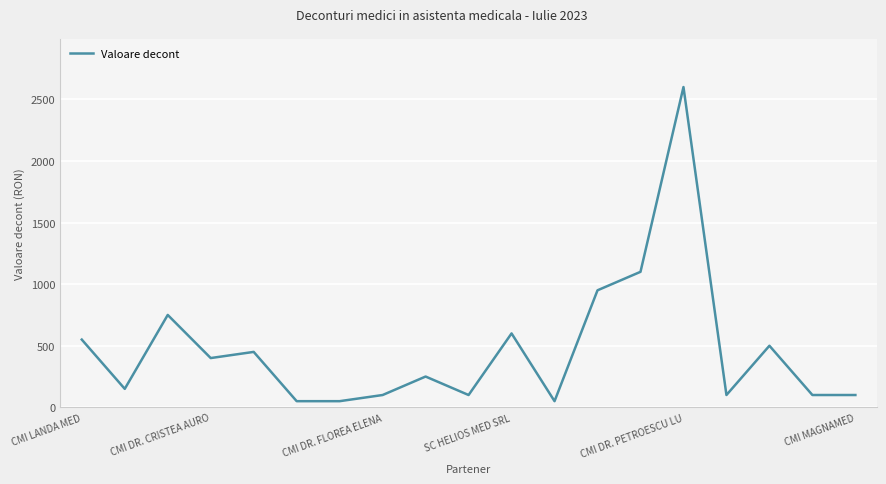

What is the greatest value displayed?

2600